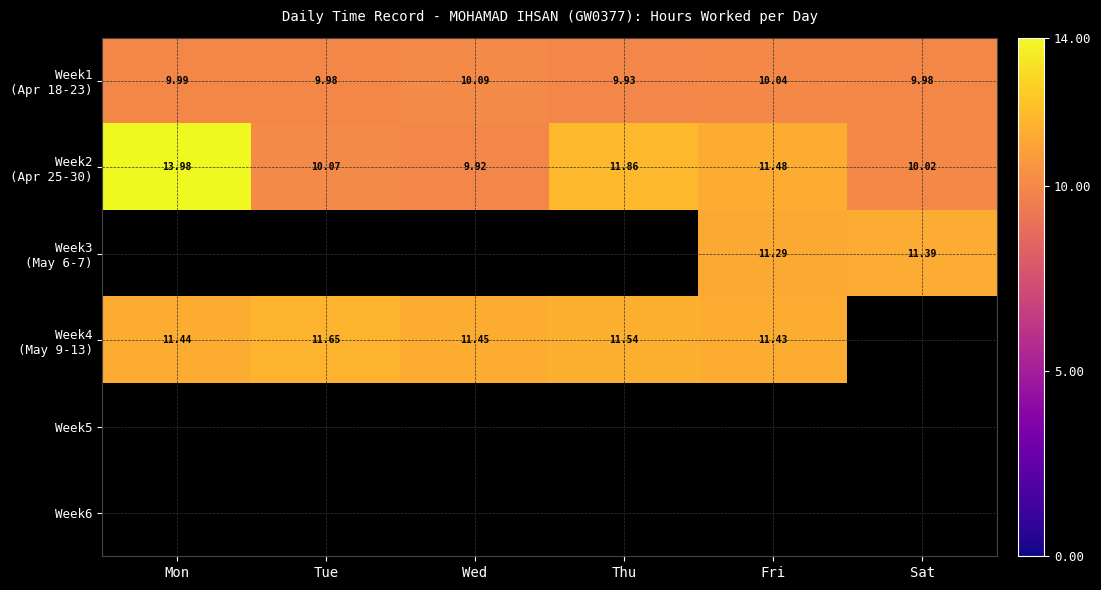

How many data points in Week3 (May 6-7) are above 0?

2